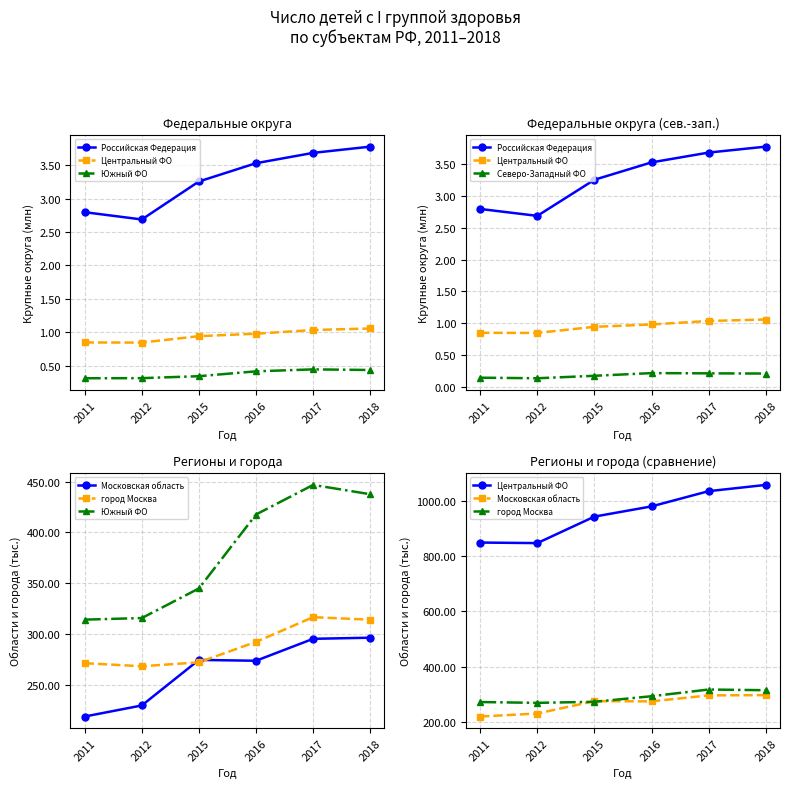

Reading left to right, transcribe all the data shown in this chart.

Российская Федерация: 2011=2.8	2012=2.7	2015=3.3	2016=3.5	2017=3.7	2018=3.8
Центральный ФО: 2011=849.1	2012=847.1	2015=943.1	2016=980.0	2017=1035.2	2018=1057.9
Южный ФО: 2011=314.2	2012=315.8	2015=344.9	2016=417.7	2017=446.8	2018=437.7
Северо-Западный ФО: 2011=0.1	2012=0.1	2015=0.2	2016=0.2	2017=0.2	2018=0.2
Московская область: 2011=218.8	2012=229.7	2015=274.6	2016=273.7	2017=295.3	2018=296.4
город Москва: 2011=271.4	2012=268.3	2015=272.2	2016=292.3	2017=316.6	2018=314.2